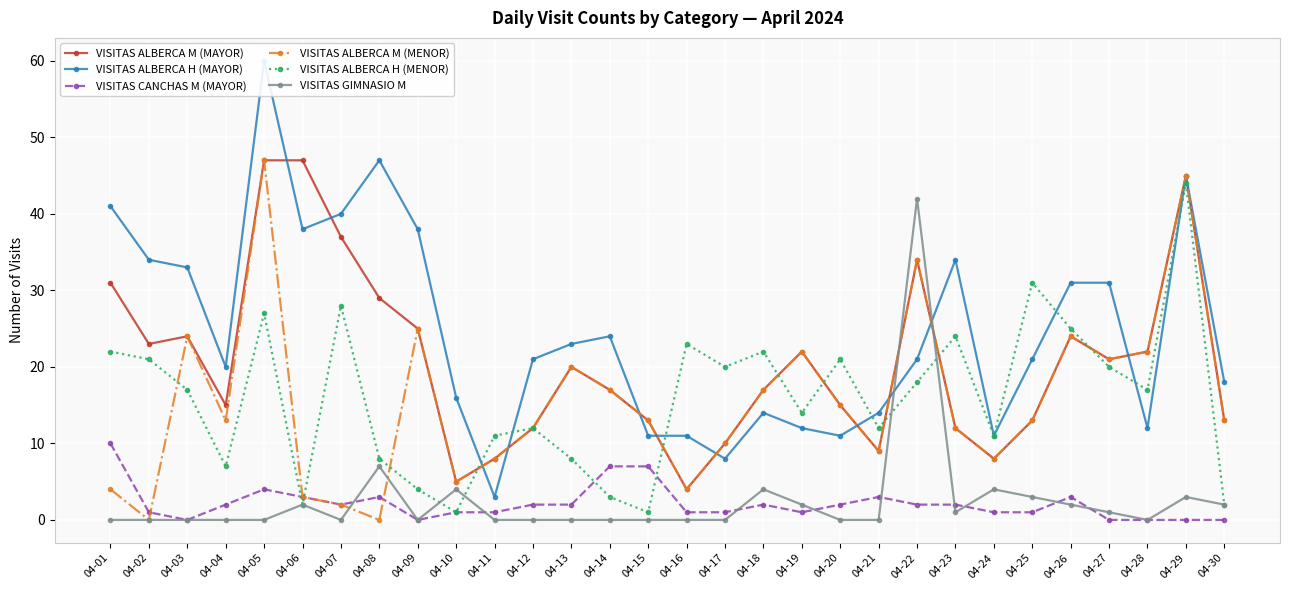

Between 04-01 and 04-20, which is larger?

04-01